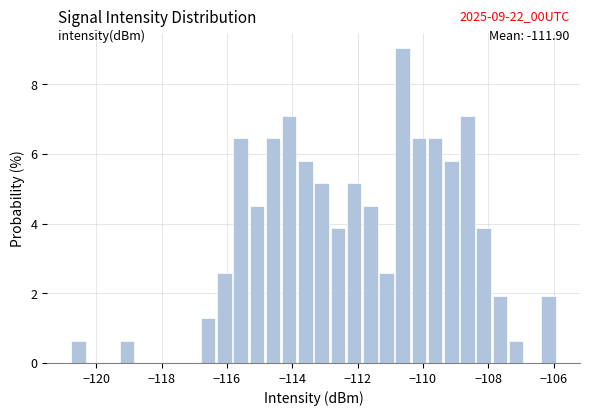

Read against the x-axis, roughly where is the centre of the tallest bar?

-110.6